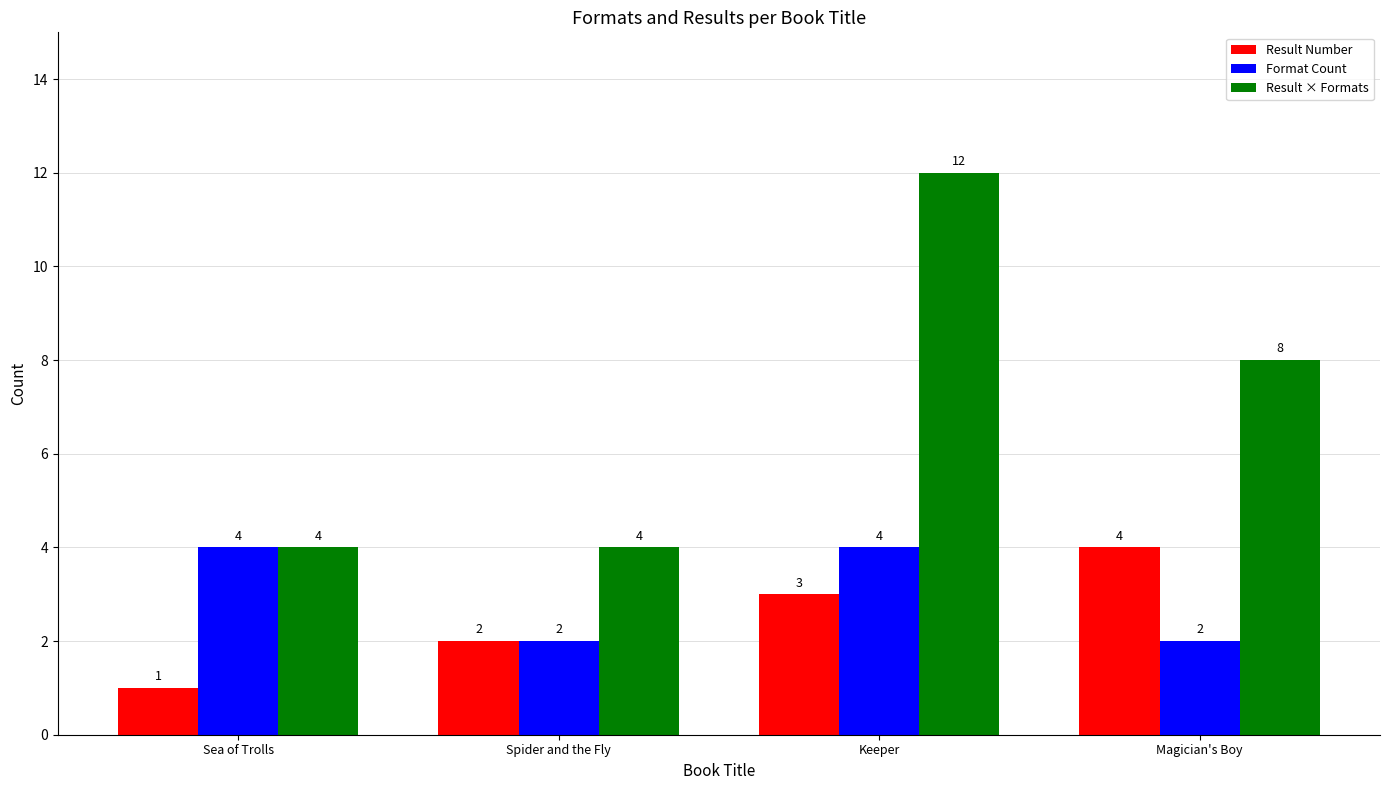

Which series changed the most between Keeper and Magician's Boy?

Result × Formats